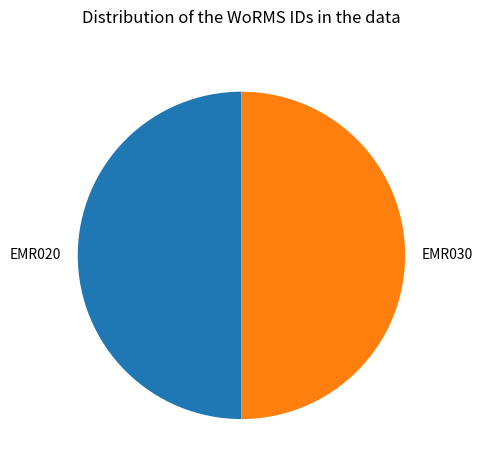

Is it true that EMR030 is 37% of the pie?

False